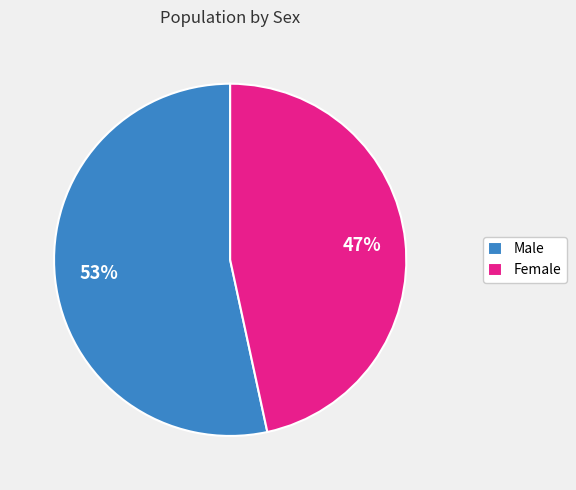

Approximately how many times larger is the value at Male compared to Female?

1.1